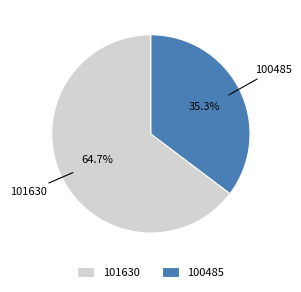

Between 101630 and 100485, which is larger?

101630